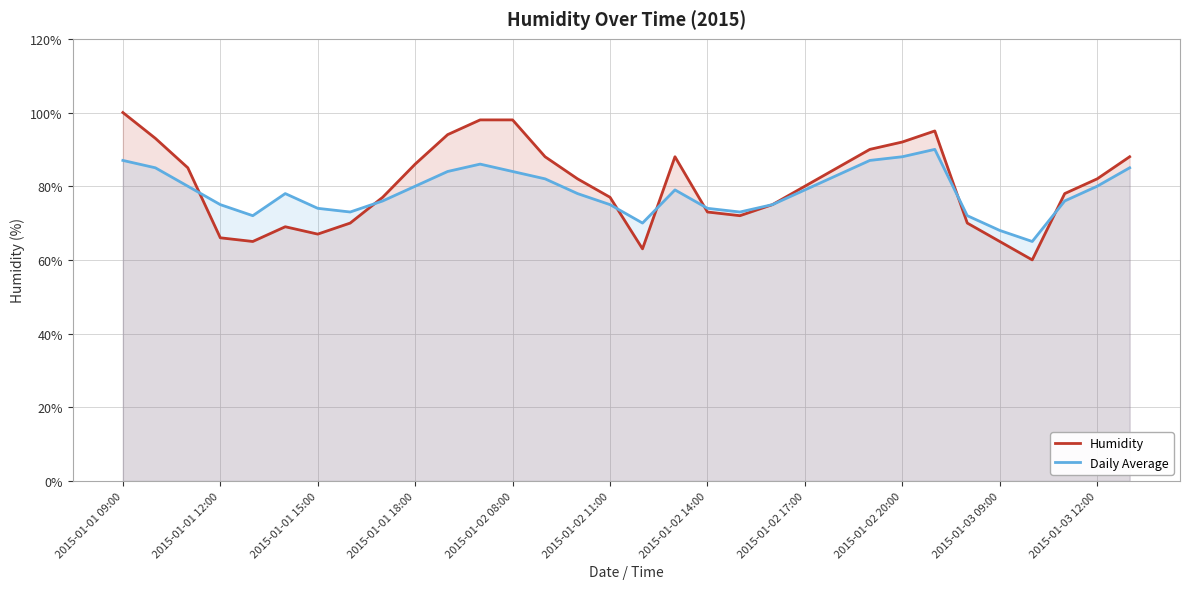

What is the value of the Daily Average point at the 21st from the left?

75